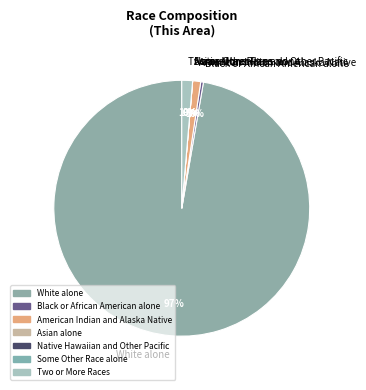

What portion of the pie excludes White alone?

2.7%